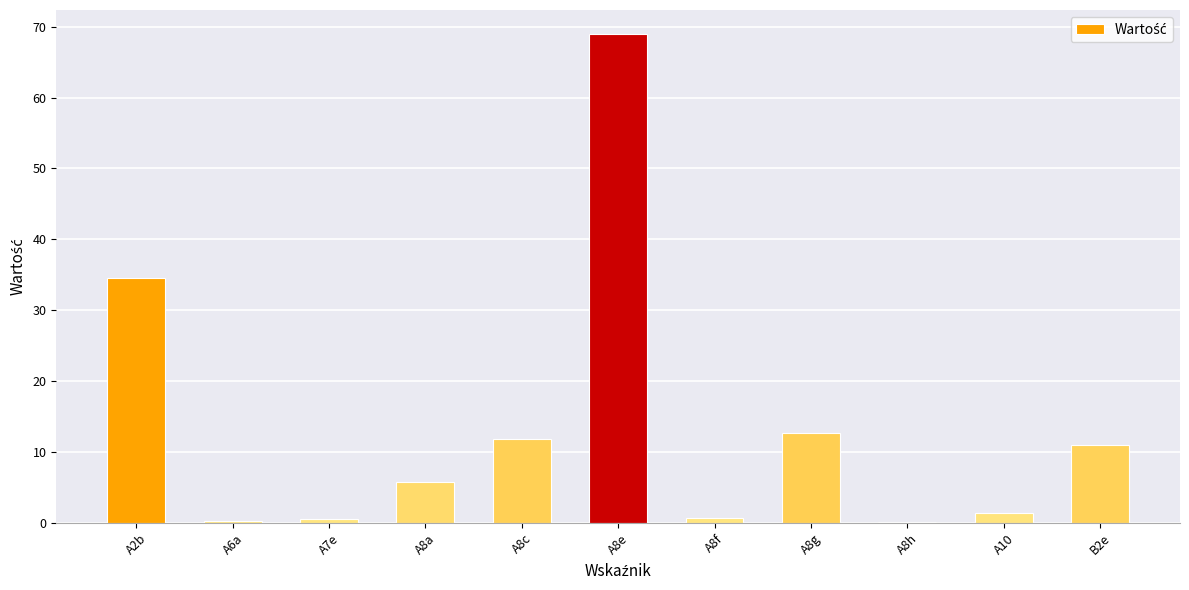

At which label does the data first exceed 5?

A2b